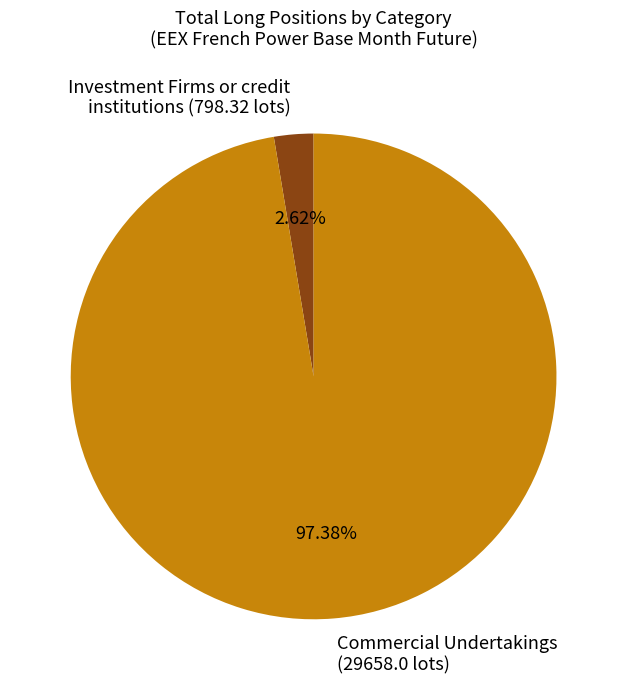

Combined, do Commercial Undertakings (29658.0 lots) and Investment Firms or credit institutions (798.32 lots) account for over 50%?

Yes